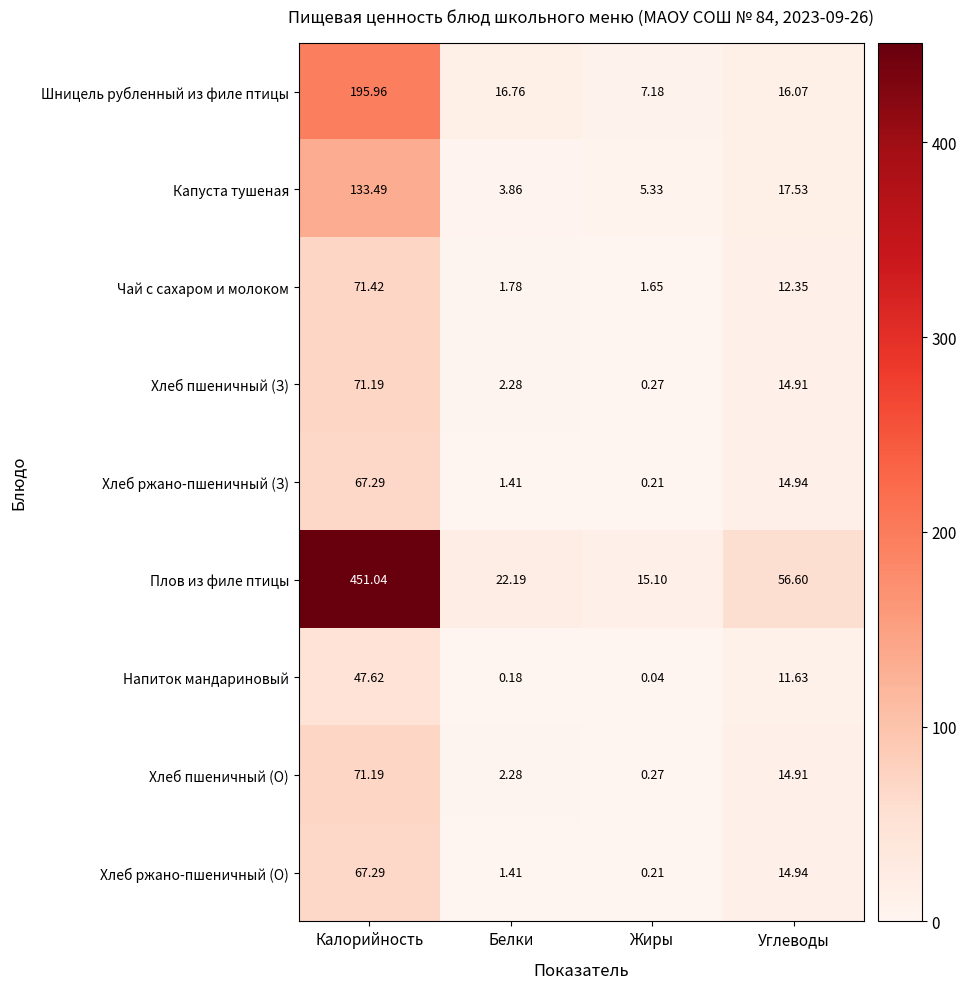

What is the total value across all series at Калорийность?

1176.5